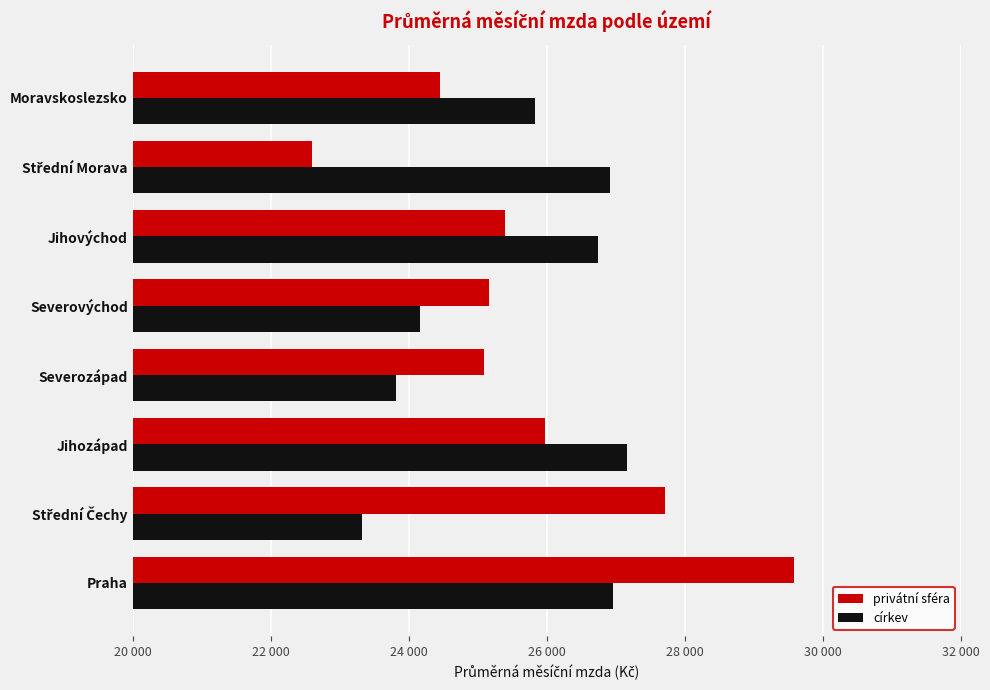

What is the minimum value for privátní sféra?

22593.0